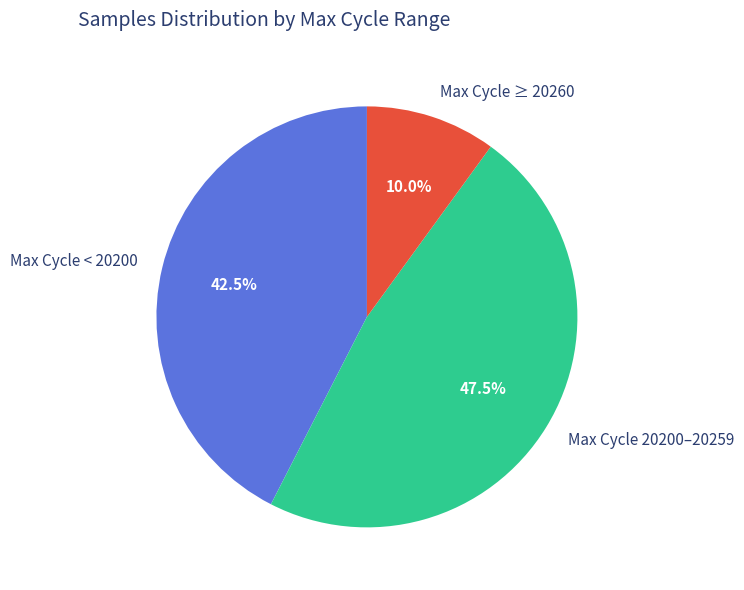

How many segments does this pie chart have?

3